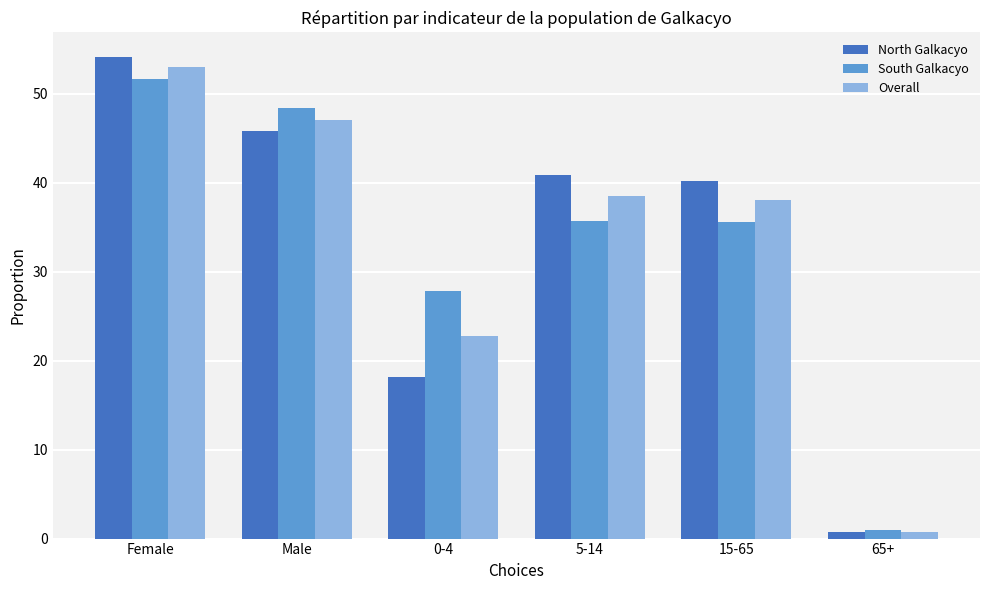

What is the difference between the maximum and second lowest values in the Overall series?

30.2